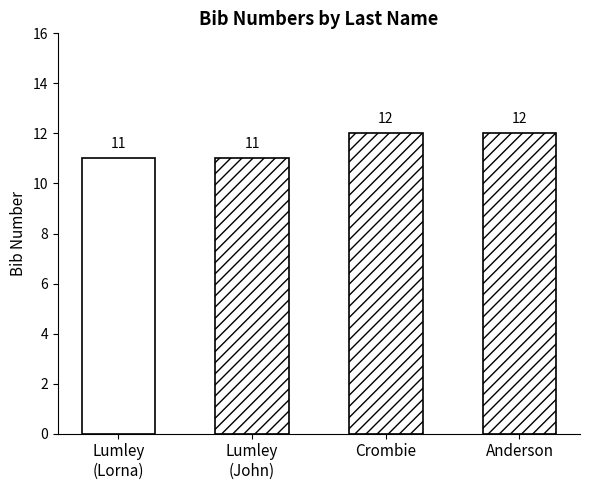

At which category does the chart reach its minimum across all series?

Lumley